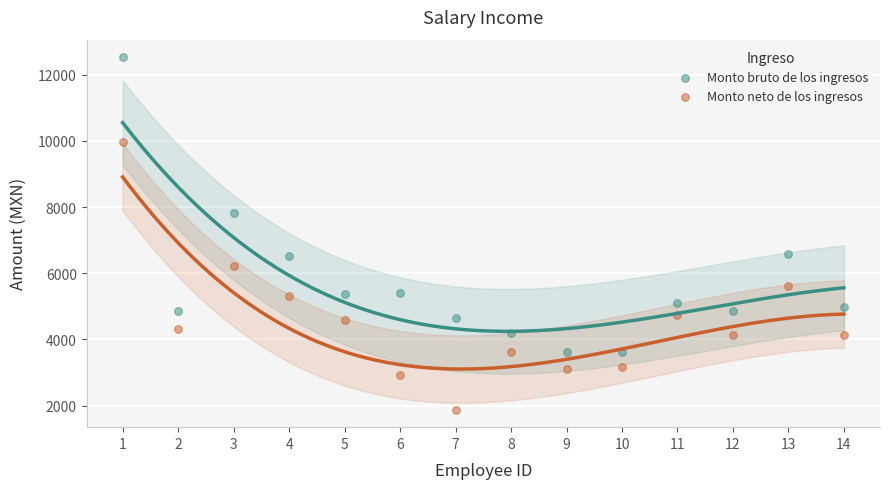

Which series contains the lowest Y value?

Monto neto de los ingresos